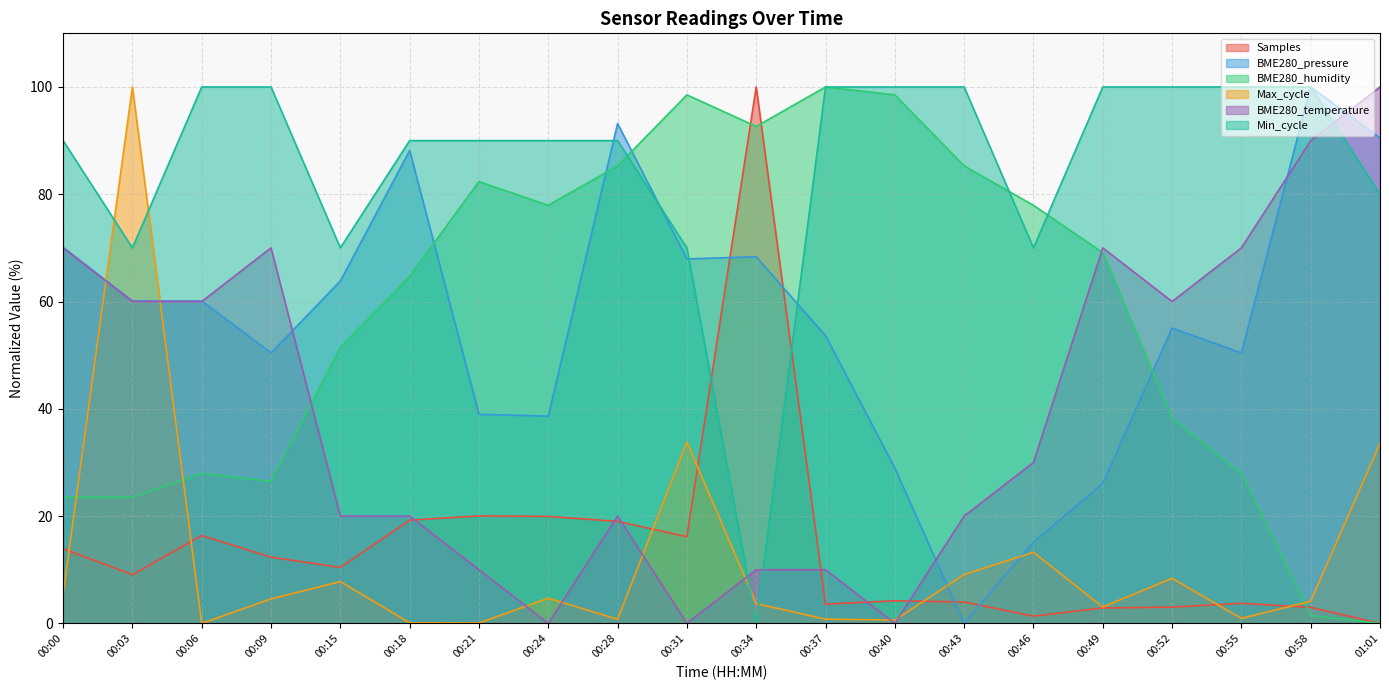

Between which two adjacent categories do Max_cycle and BME280_pressure first intersect?

00:00 and 00:03